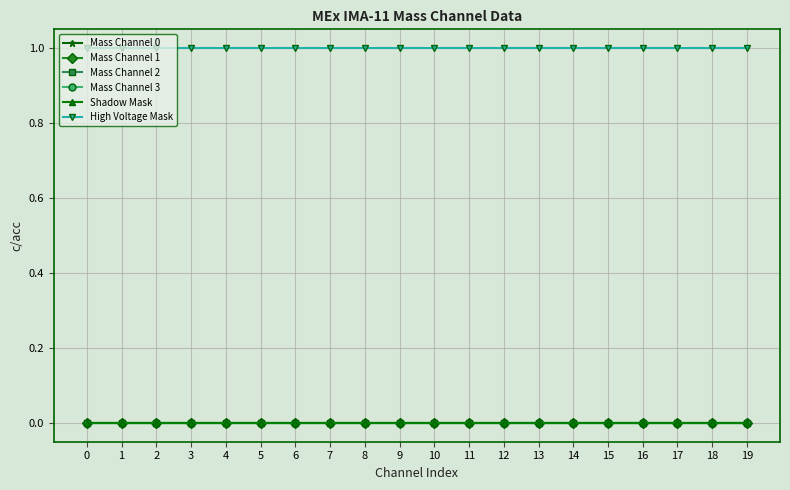

True or false: Mass Channel 1 and Shadow Mask cross at least once.

False